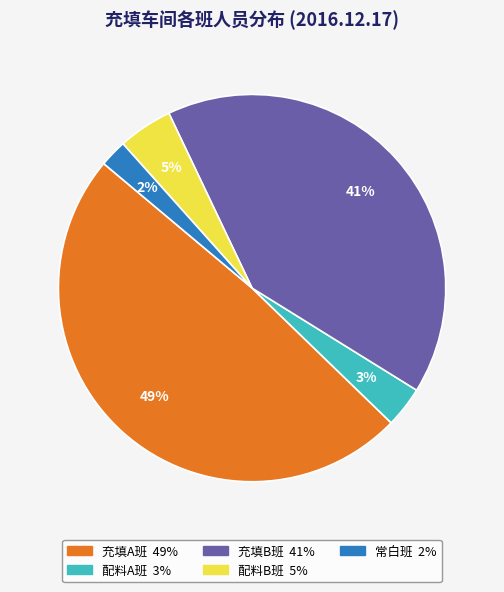

How many slices are in this pie chart?

5